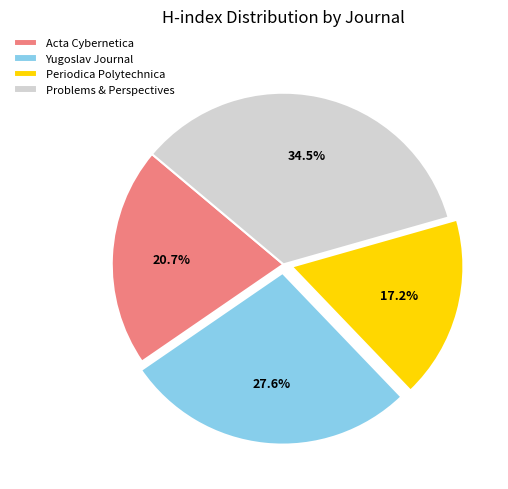

What percentage do Problems & Perspectives and Yugoslav Journal together represent?

62.1%